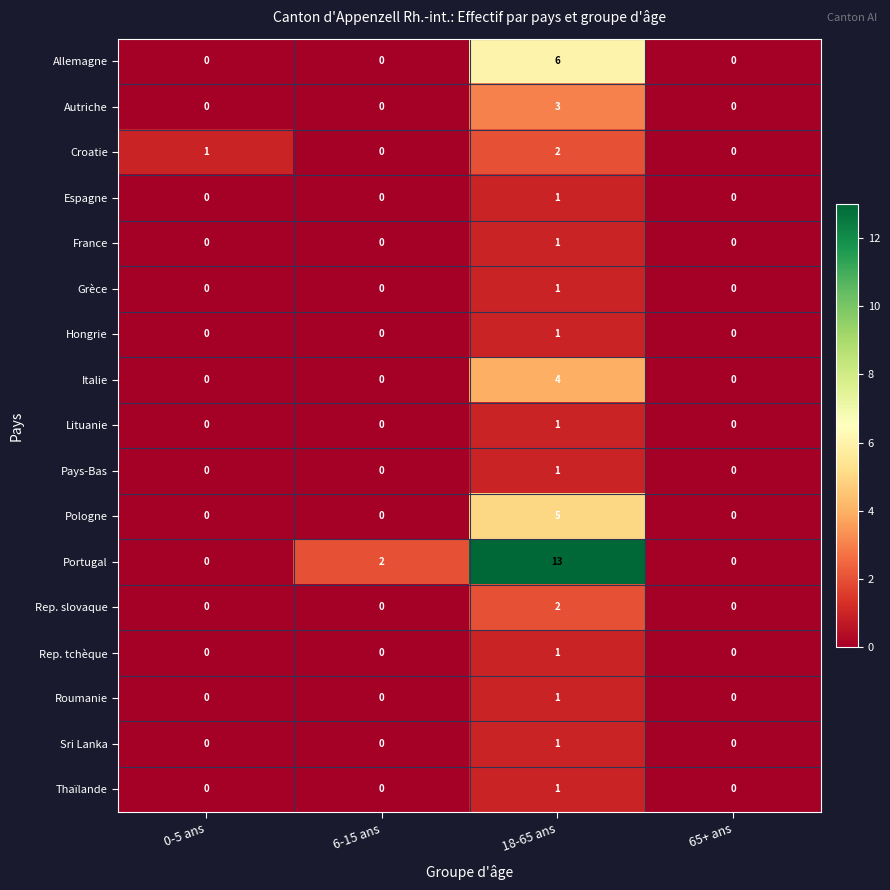

What is the sum of all Portugal values?

15